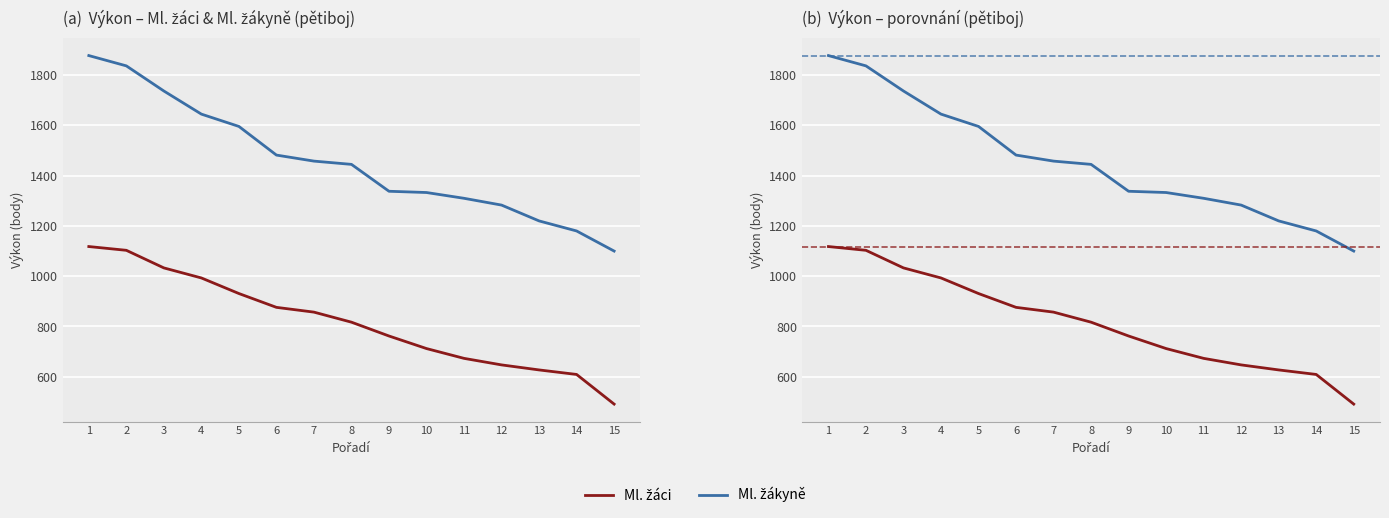

Reading left to right, transcribe all the data shown in this chart.

Ml. žáci: 1118	1103	1033	993	931	876	857	817	762	712	673	647	627	609	491
Ml. žákyně: 1878	1837	1737	1645	1596	1482	1458	1445	1338	1333	1310	1283	1220	1180	1100